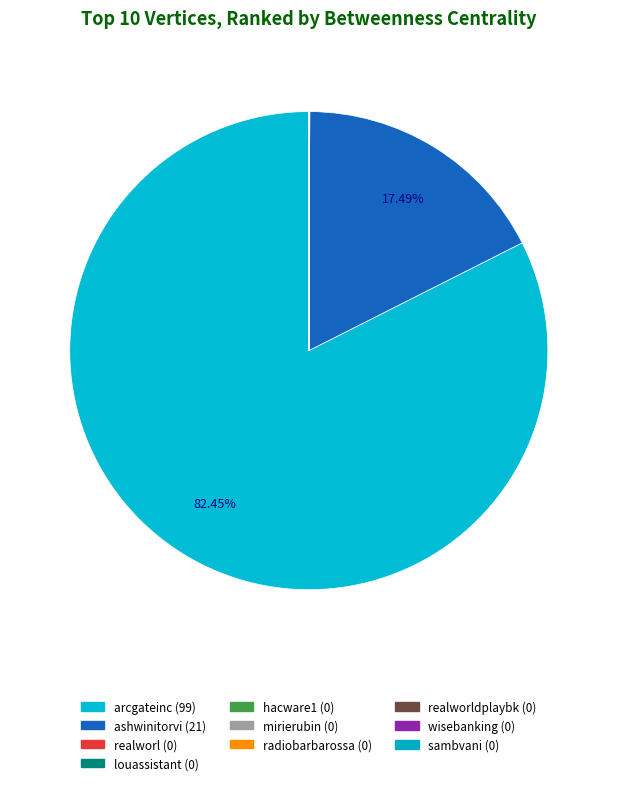

Which slice is the smallest?

realworl